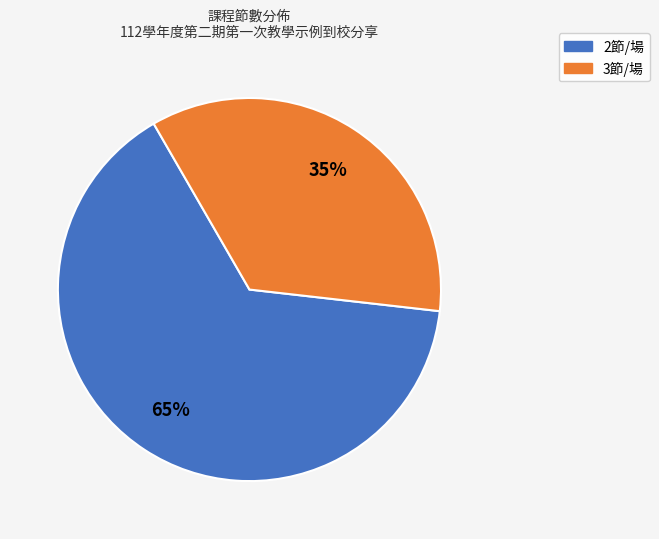

Combined, do 3節/場 and 2節/場 account for over 50%?

Yes